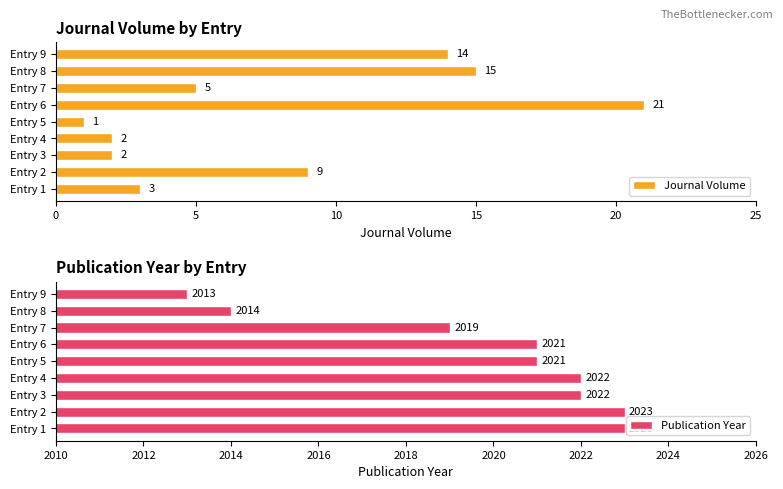

True or false: Journal Volume has a value of 9 at Entry 2.

True